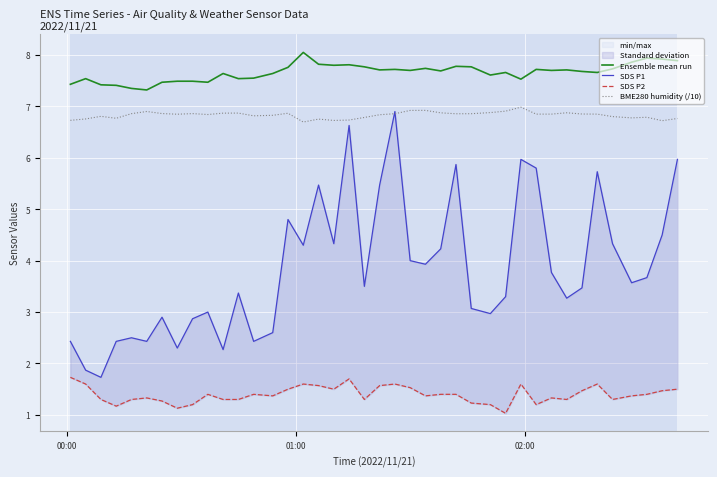

True or false: Ensemble mean run and BME280 humidity (/10) cross at least once.

False